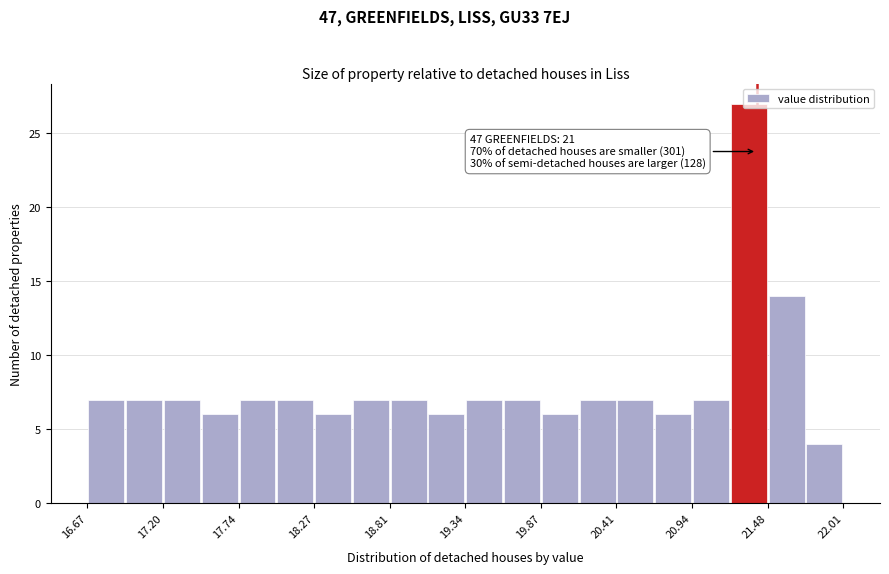

Around what value on the x-axis is the tallest bar? Give the approximate position of its centre, as read against the axis.

21.3